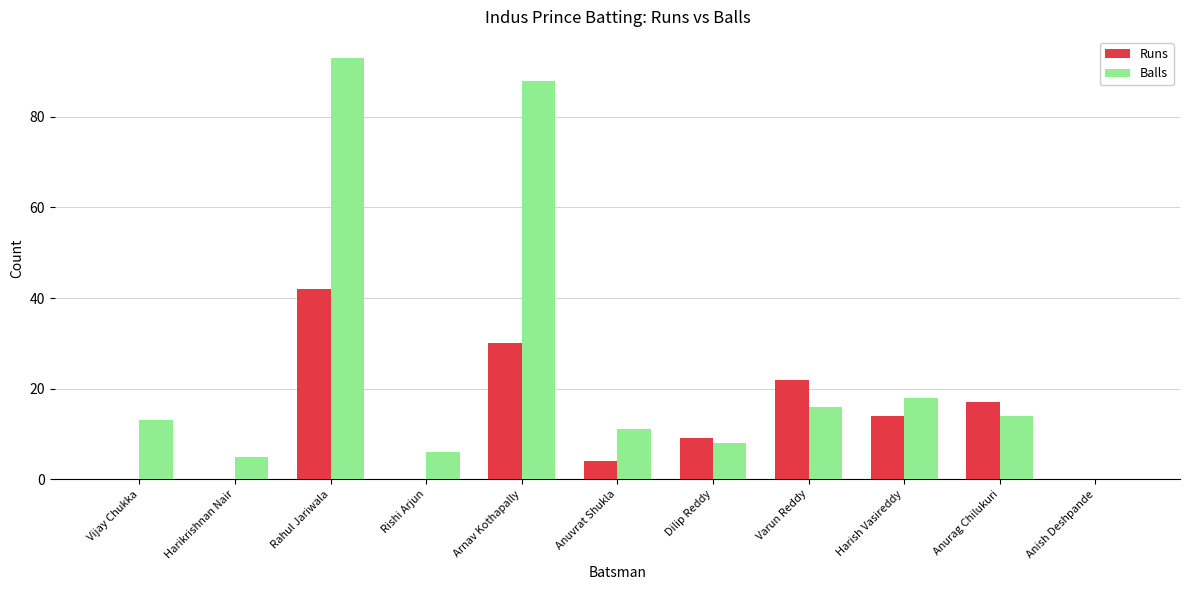

Between Rishi Arjun and Anuvrat Shukla, which series saw the biggest shift?

Balls